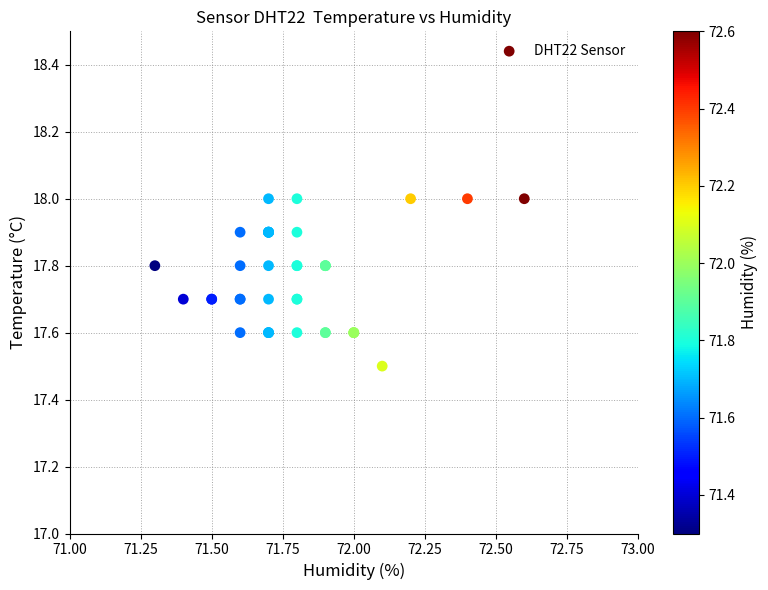

What Y value in the scatter plot is closest to 17?

17.5